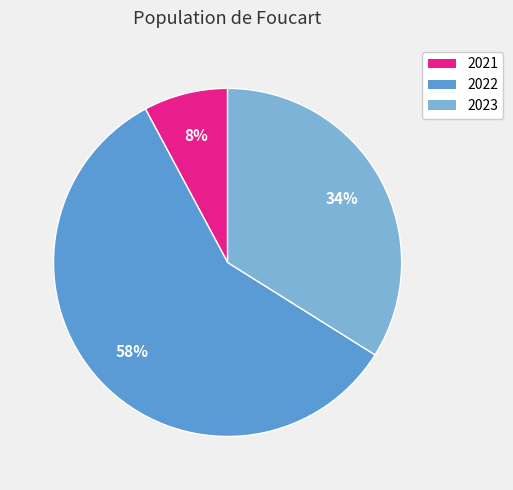

True or false: 2021 accounts for 8% of the total.

True